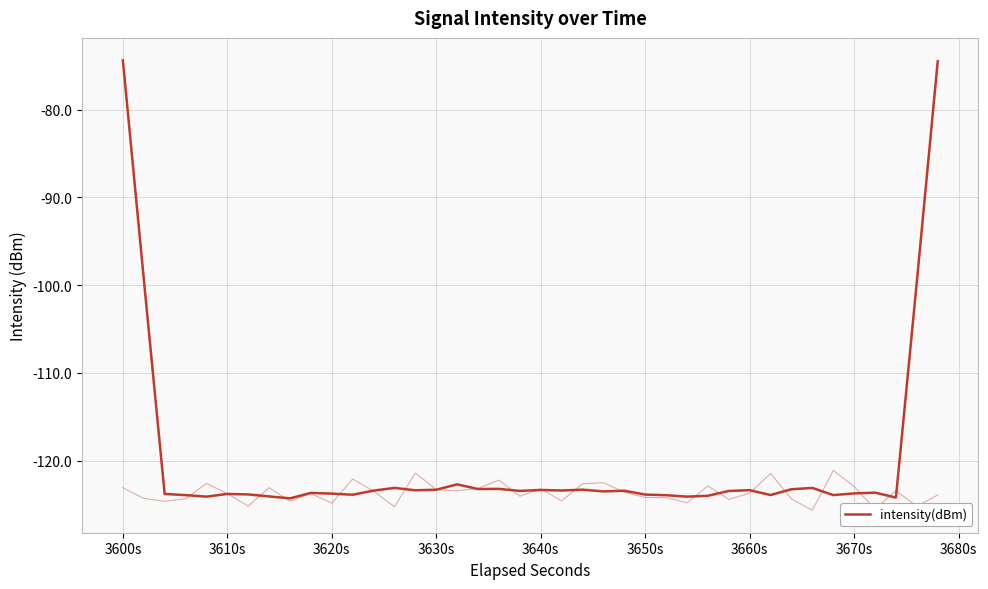

How many values exceed -123?

5